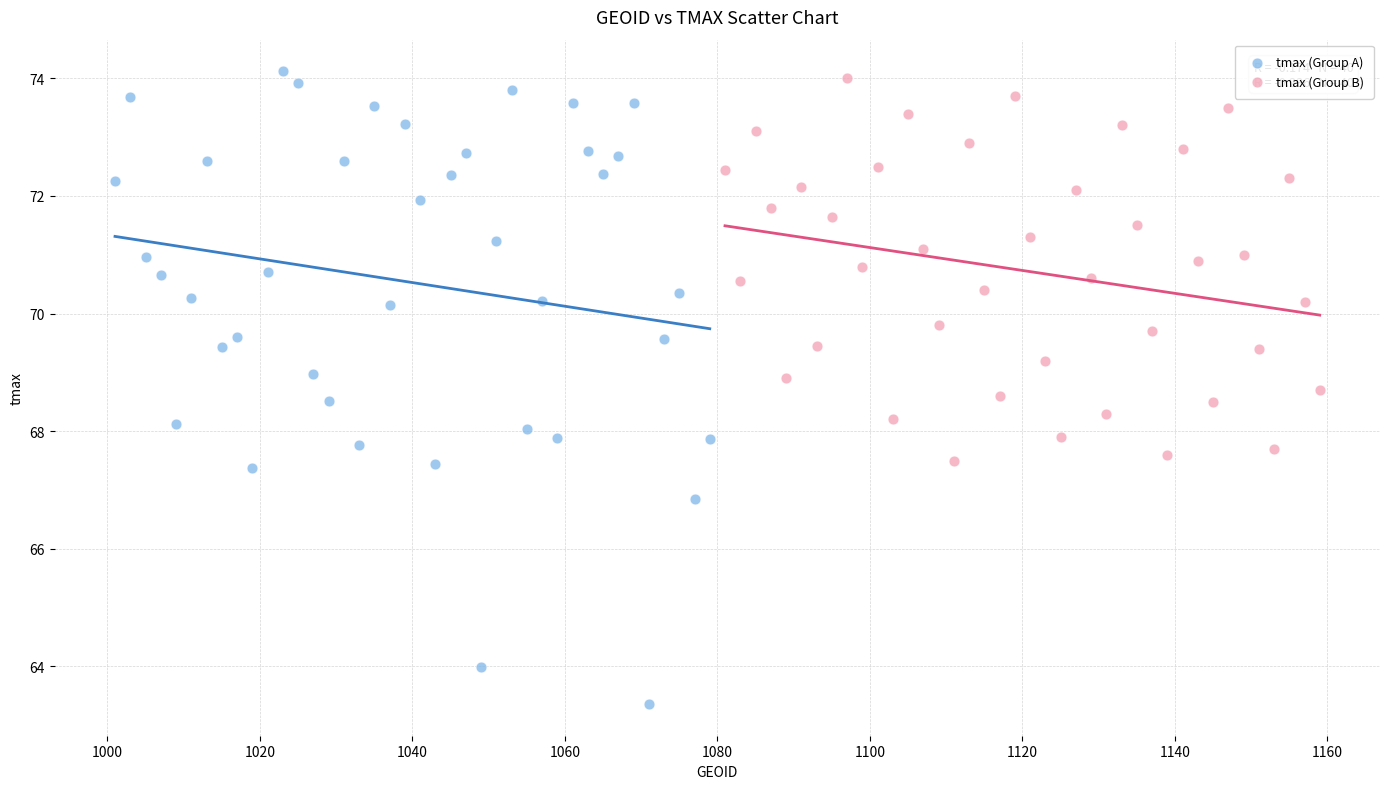

Which series reaches the maximum Y coordinate?

tmax (Group A)